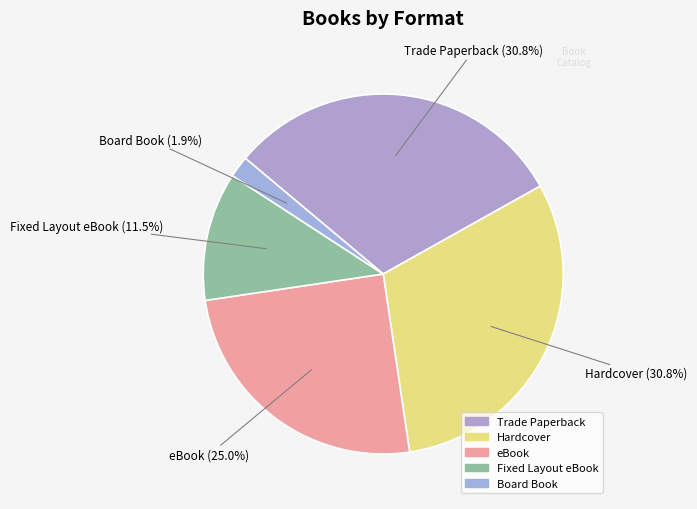

Which has a higher value, Board Book or eBook?

eBook